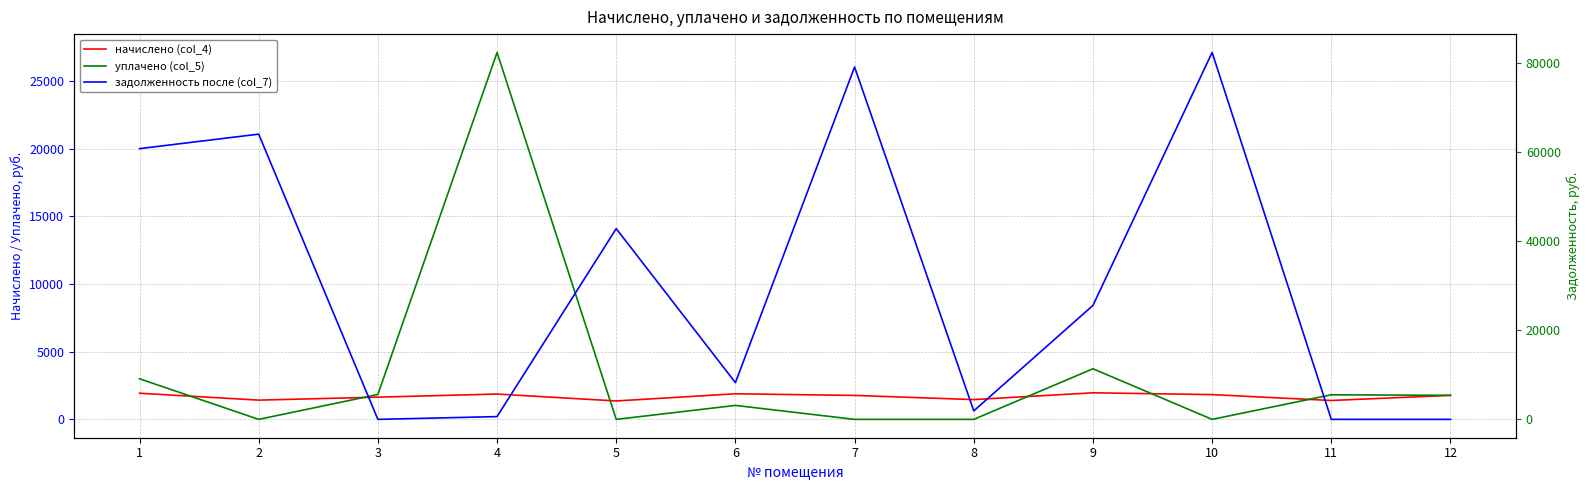

Reading left to right, transcribe all the data shown in this chart.

начислено (col_4): 1933.3	1422.5	1642.7	1871.7	1360.8	1891.5	1770.4	1462.1	1964.2	1829.8	1396.1	1777.0
уплачено (col_5): 3000.0	0.0	1839.7	27117.2	0.0	1031.4	0.0	0.0	3740.0	0.0	1818.3	1777.0
задолженность после (col_7): 60858.4	64118.4	0.0	623.9	42878.6	8256.1	79215.0	1904.4	25615.9	82480.6	0.0	0.0